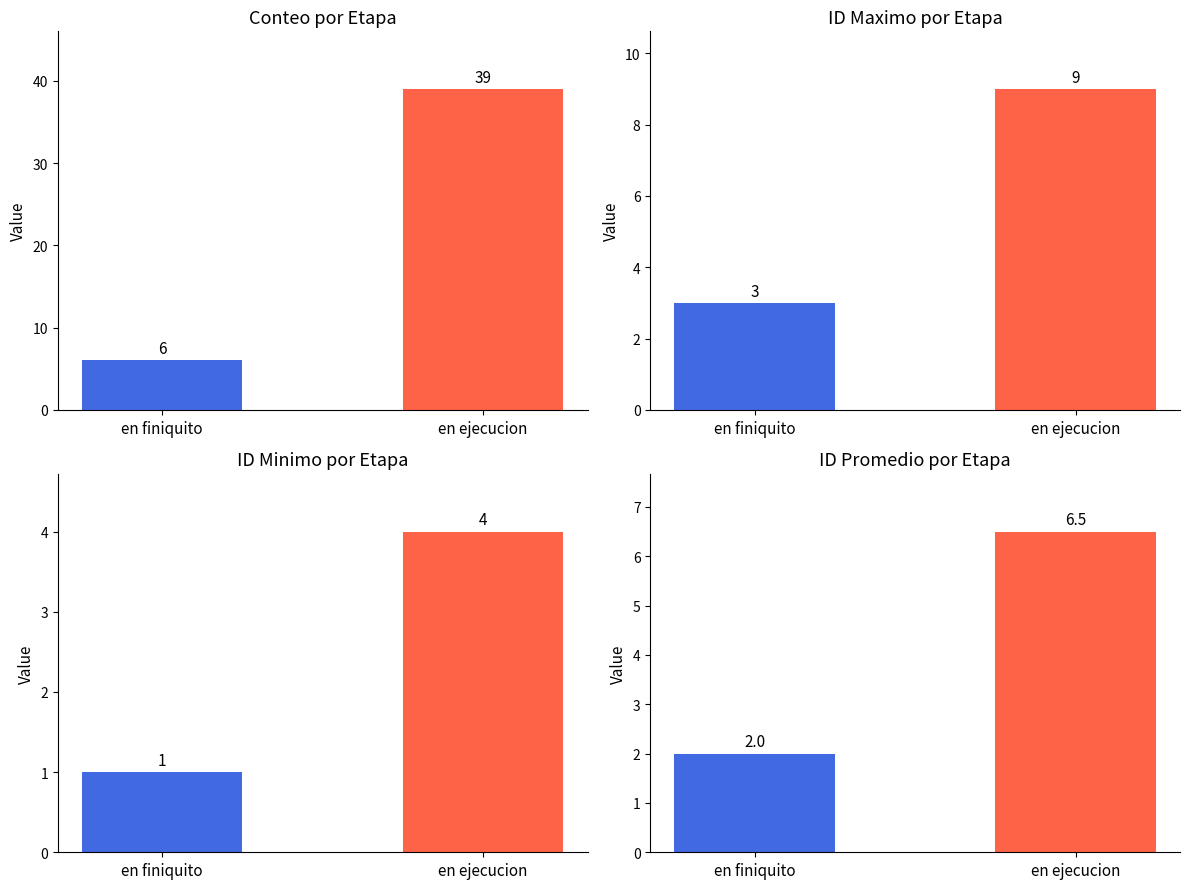

What is the label of the 2nd bar from the left?

en ejecucion